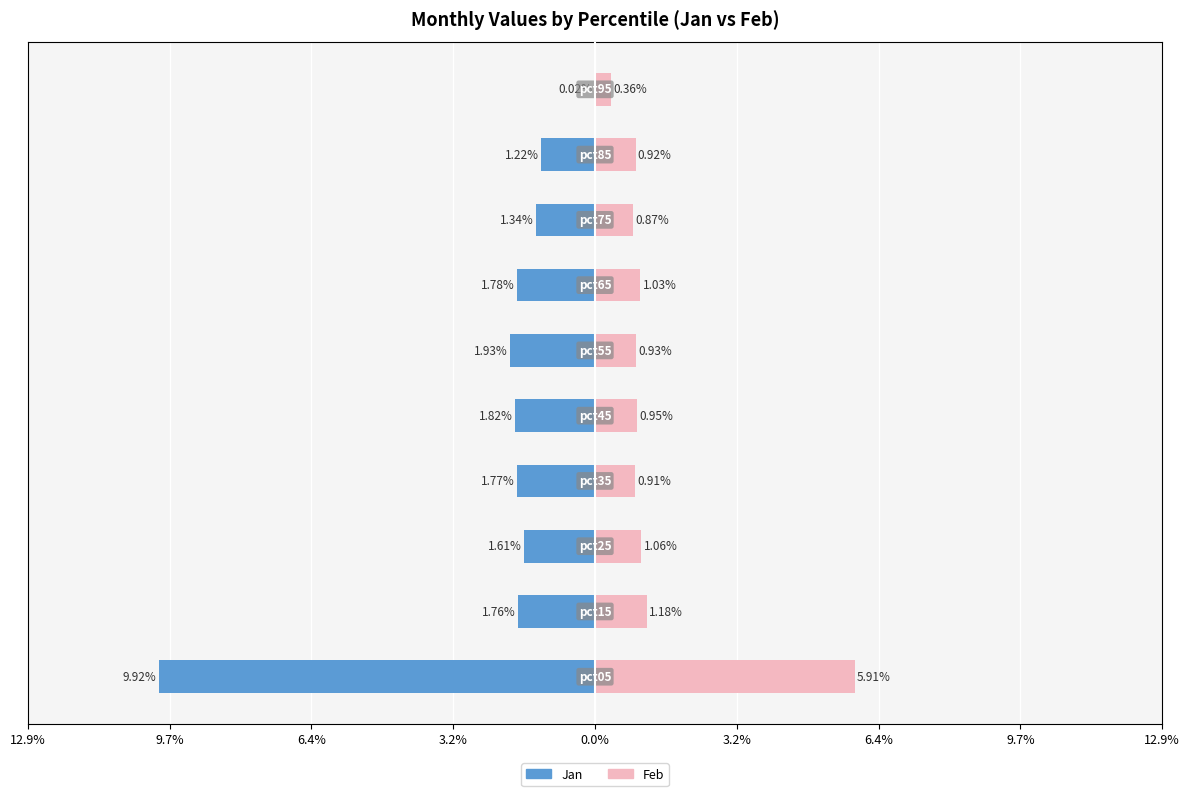

What is the smallest value displayed?

-9.9